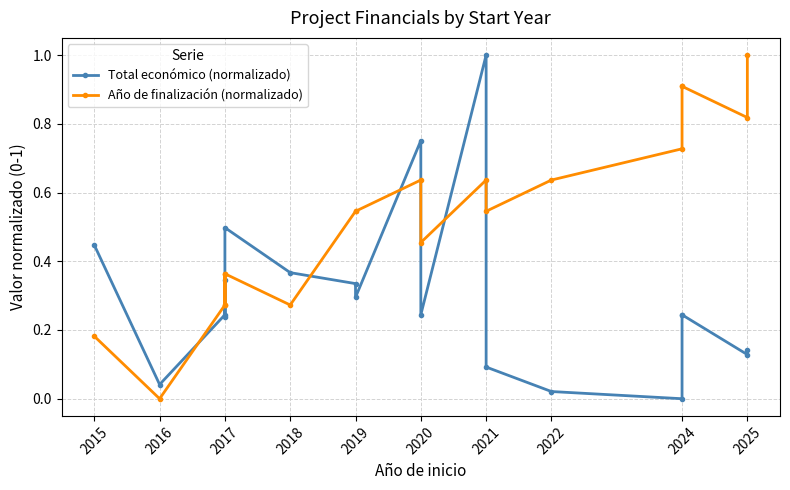

The value of Total económico (normalizado) at 2022 is 0.0. True or false?

True